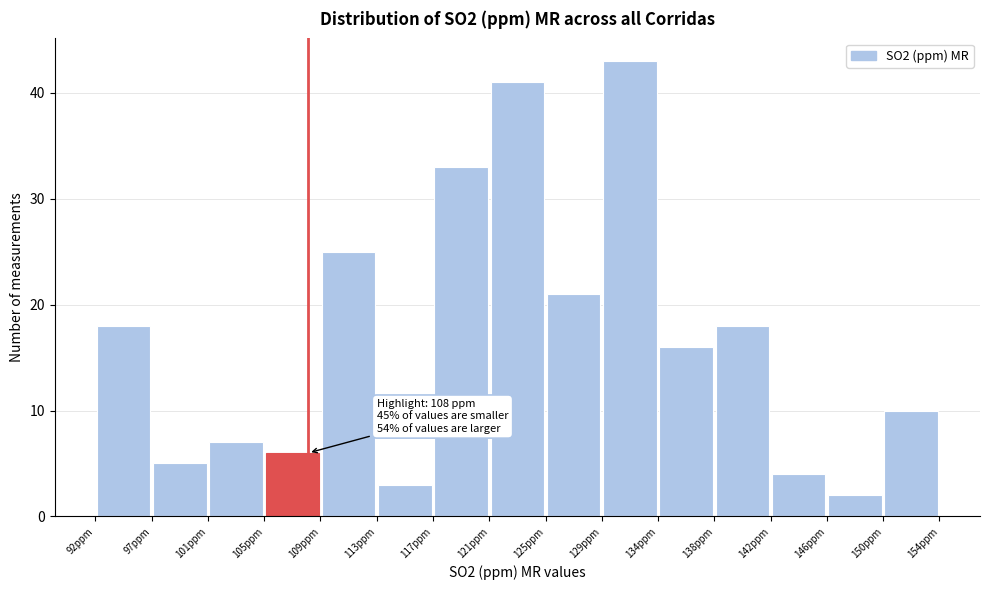

Which range on the x-axis has the tallest bar?

129.5 to 133.5